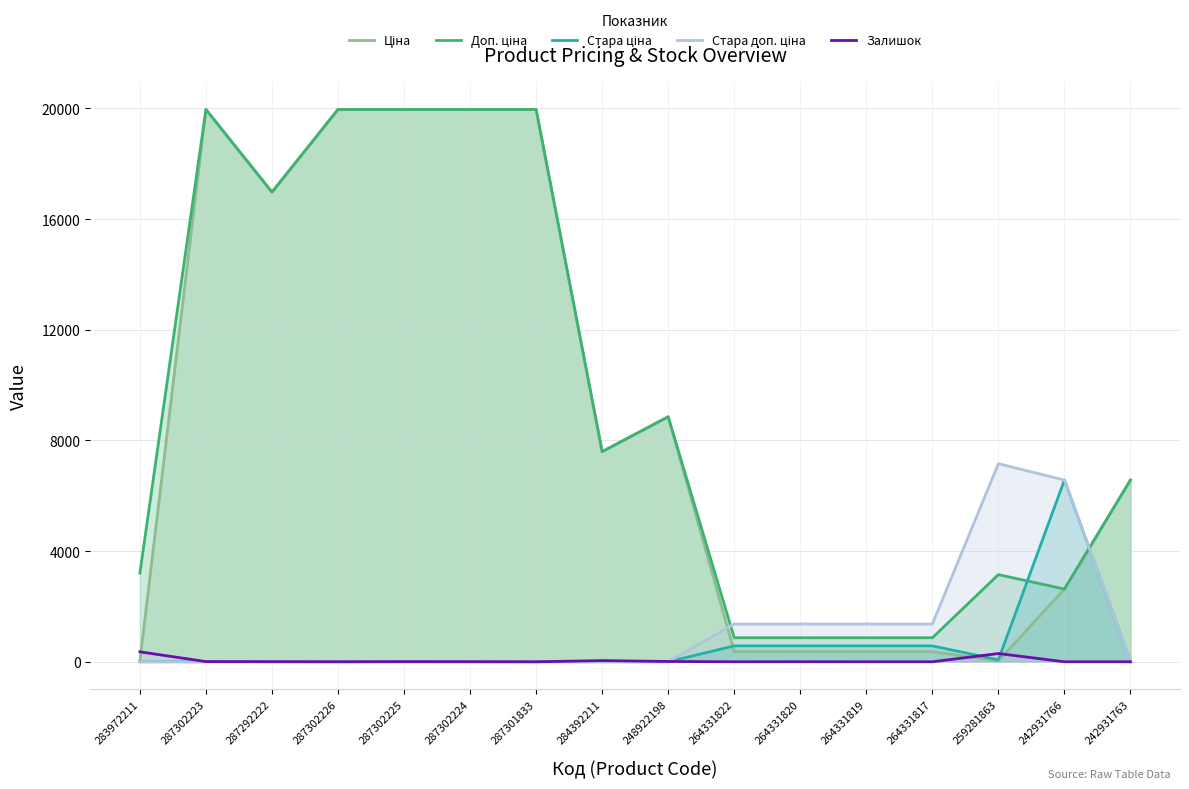

Which series changed the most between 287302225 and 287301833?

Залишок